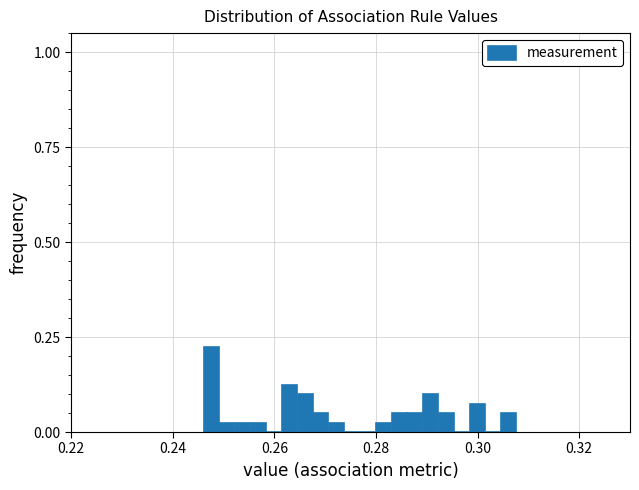

Read against the x-axis, roughly where is the centre of the tallest bar?

0.248